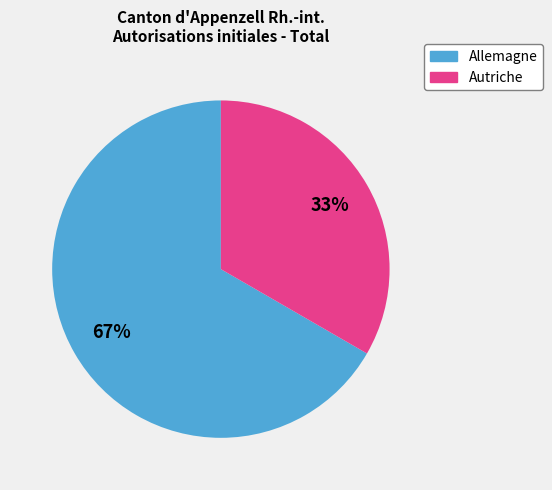

True or false: Allemagne accounts for 67% of the total.

True